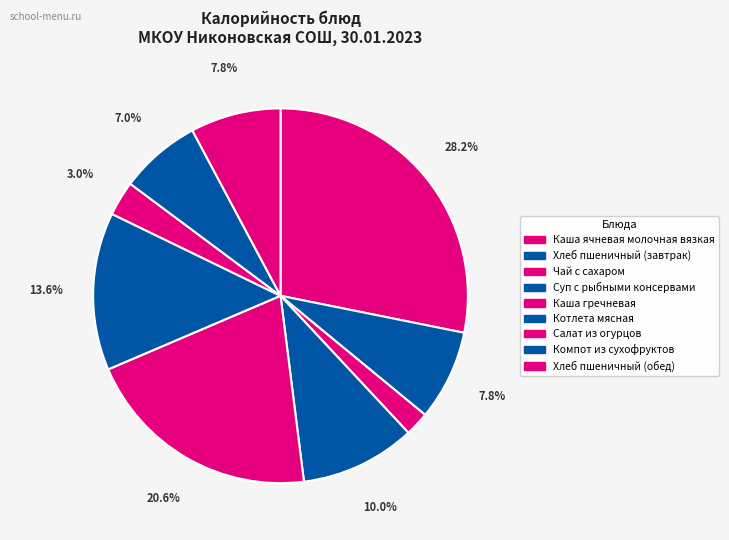

Which has a higher value, Хлеб пшеничный (обед) or Каша ячневая молочная вязкая?

Каша ячневая молочная вязкая